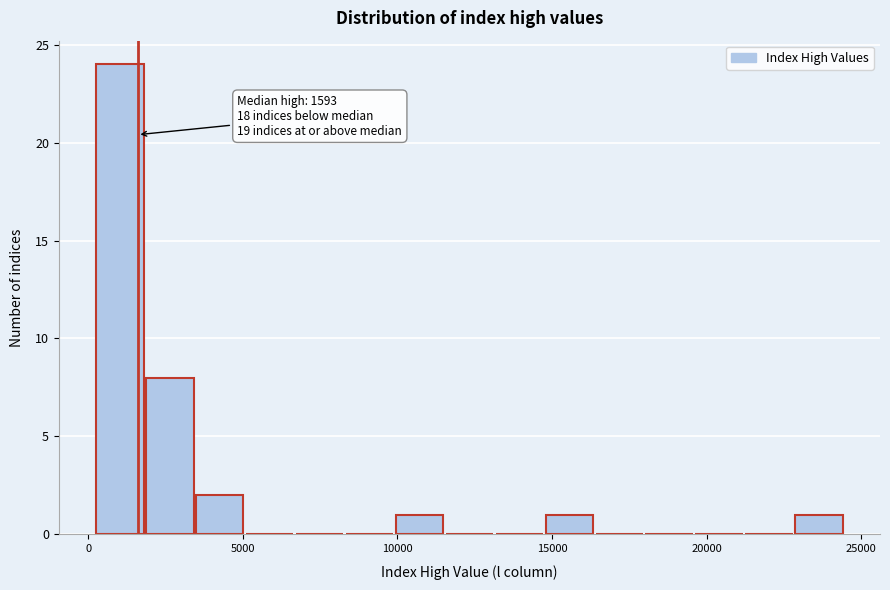

Read against the x-axis, roughly where is the centre of the tallest bar?

1000